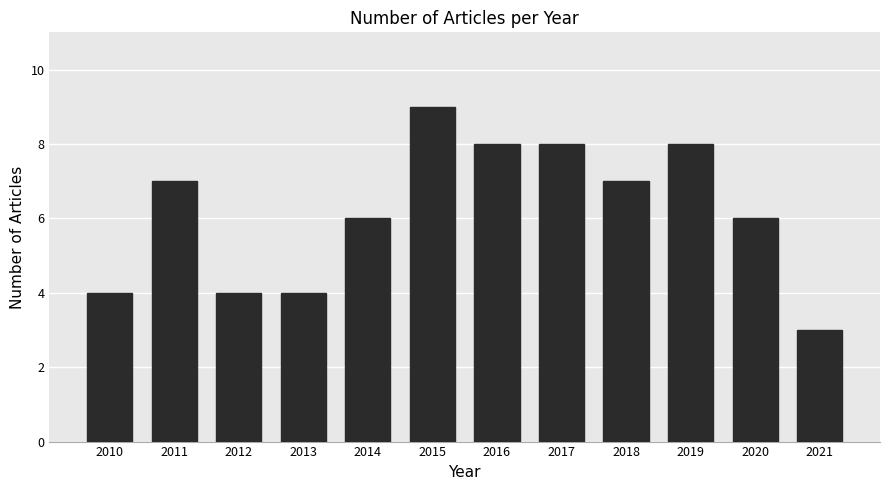

At which category does the chart reach its peak across all series?

2015